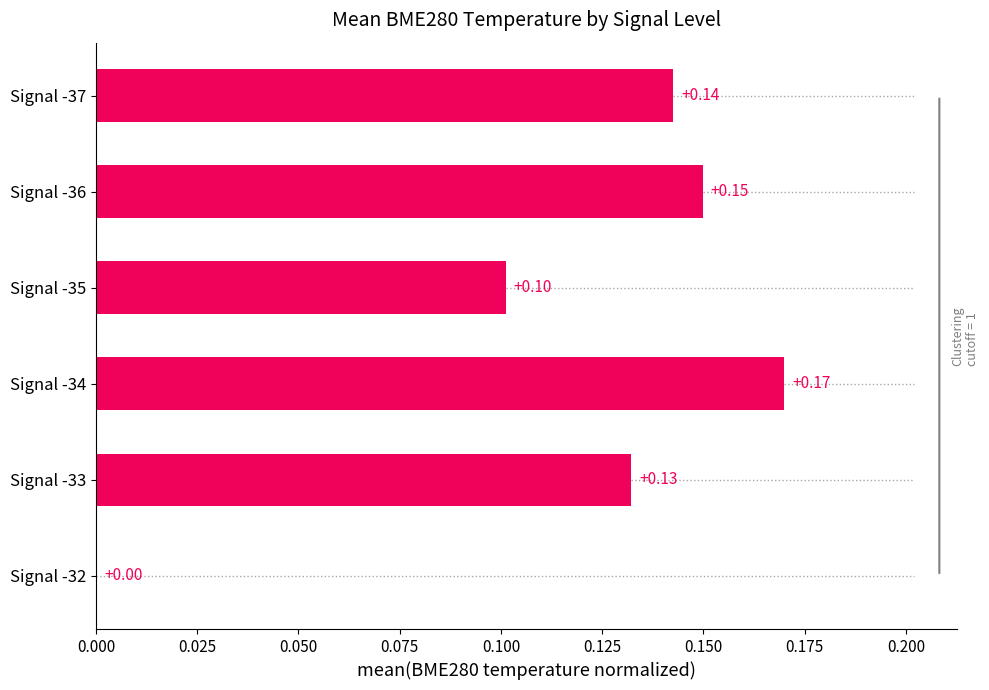

What is the sum of all values?

0.7